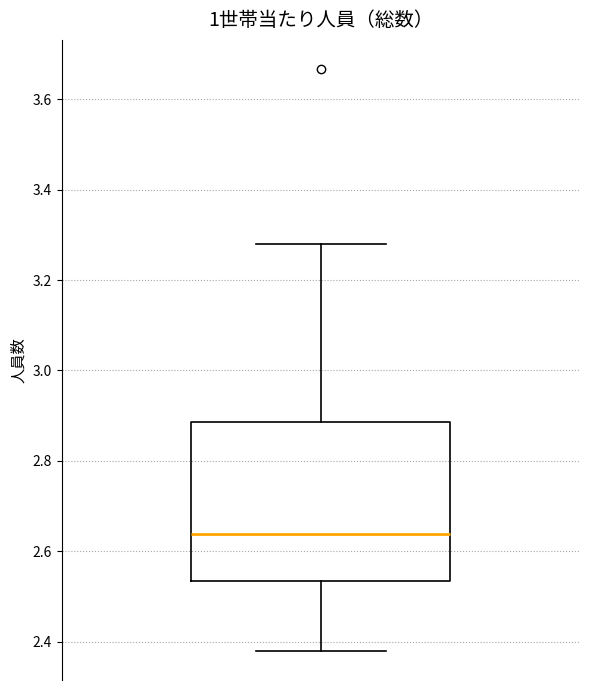

Transcribe this box plot: give where the median line is, the range the box spans, and where the two whiskers end, as read against the y-axis. The values are not printed on the chart, so give them approximately, as read against the axis.

median 2.64, box 2.54 to 2.88, whiskers 2.38 to 3.28